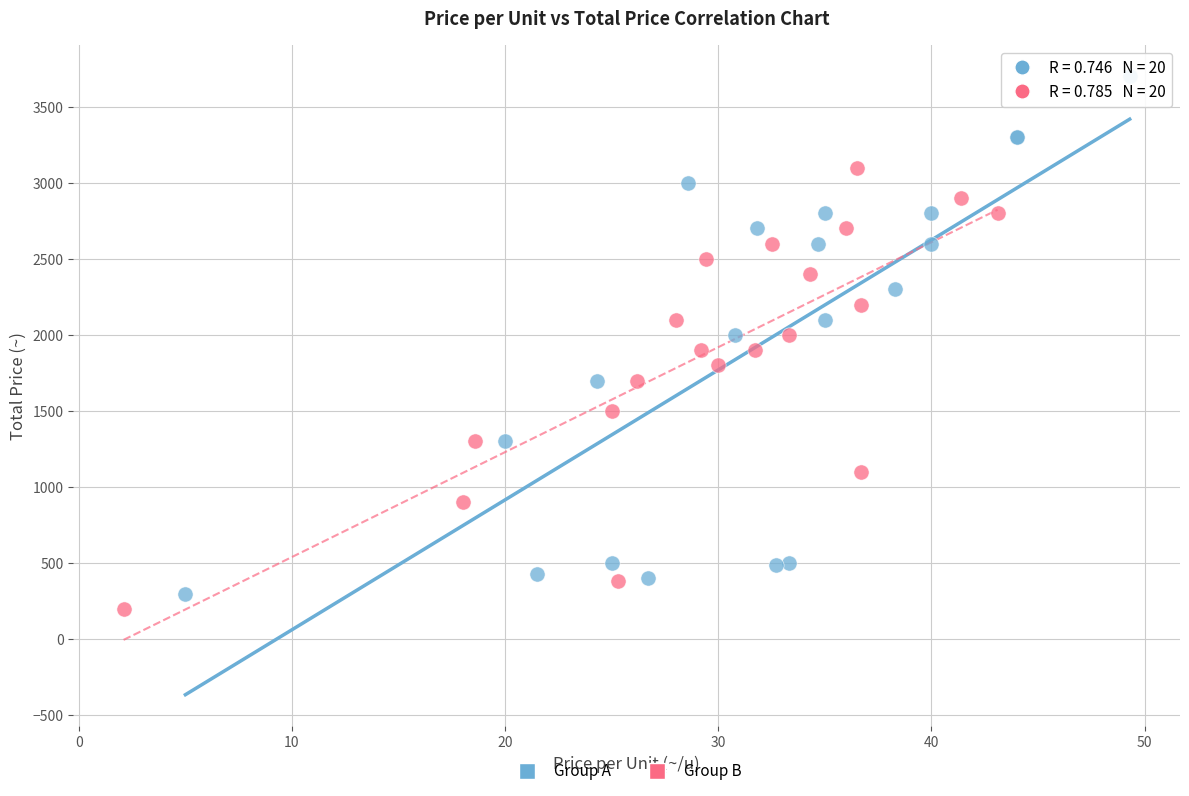

Which series reaches the maximum Y coordinate?

Group A